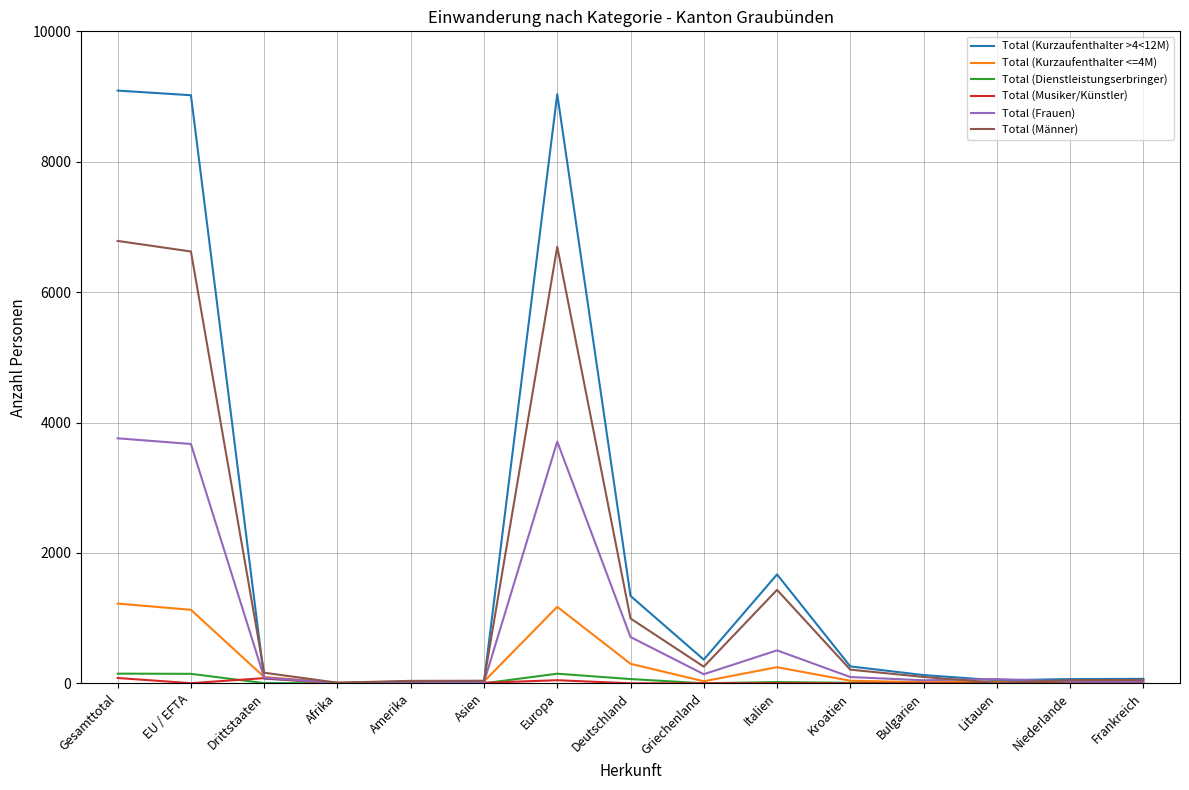

Is the value of Total (Frauen) at Europa greater than the value of Total (Kurzaufenthalter <=4M) at Bulgarien?

Yes